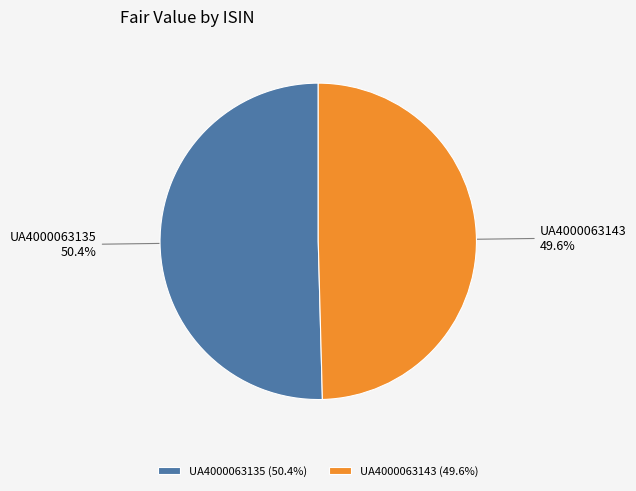

Between UA4000063135 and UA4000063143, which is larger?

UA4000063135